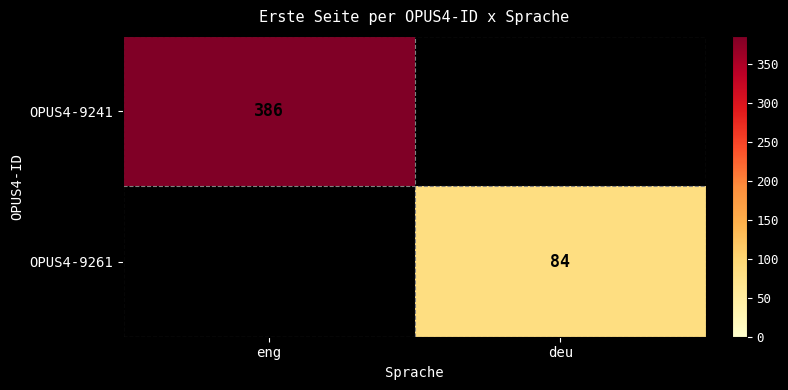

The value of OPUS4-9261 at deu is 58. True or false?

False